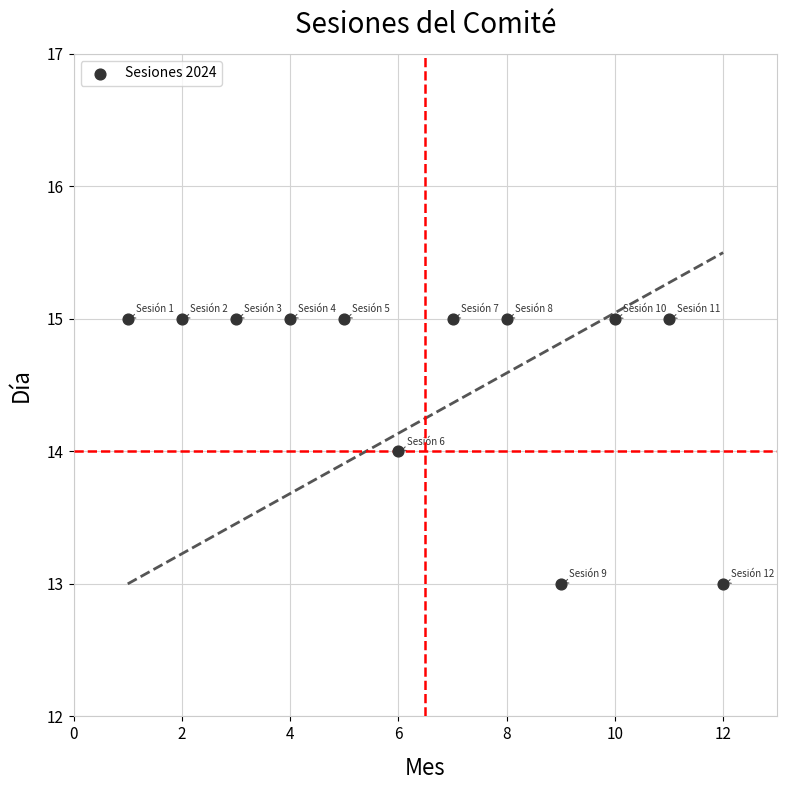

What is the average Y value?

15